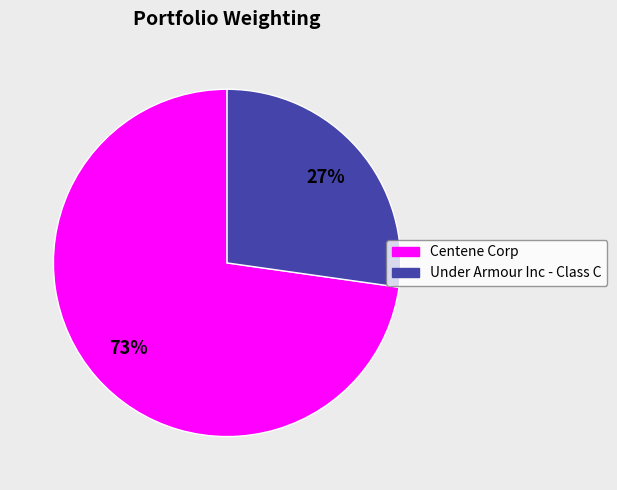

To the nearest percent, what portion does Centene Corp represent?

73%